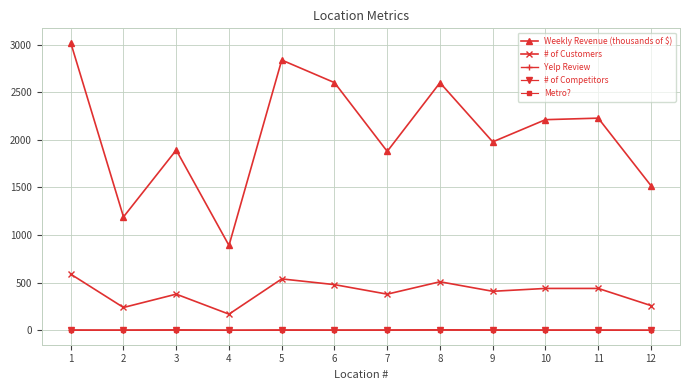

At which label does Weekly Revenue (thousands of $) reach its peak?

1